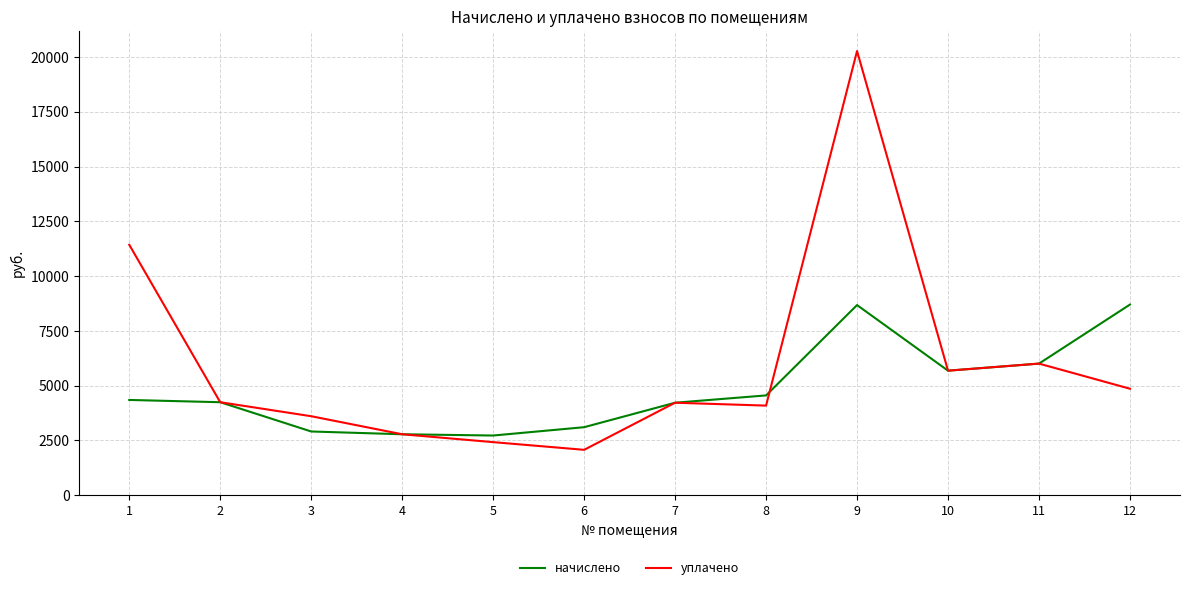

How many lines are shown in the chart?

2